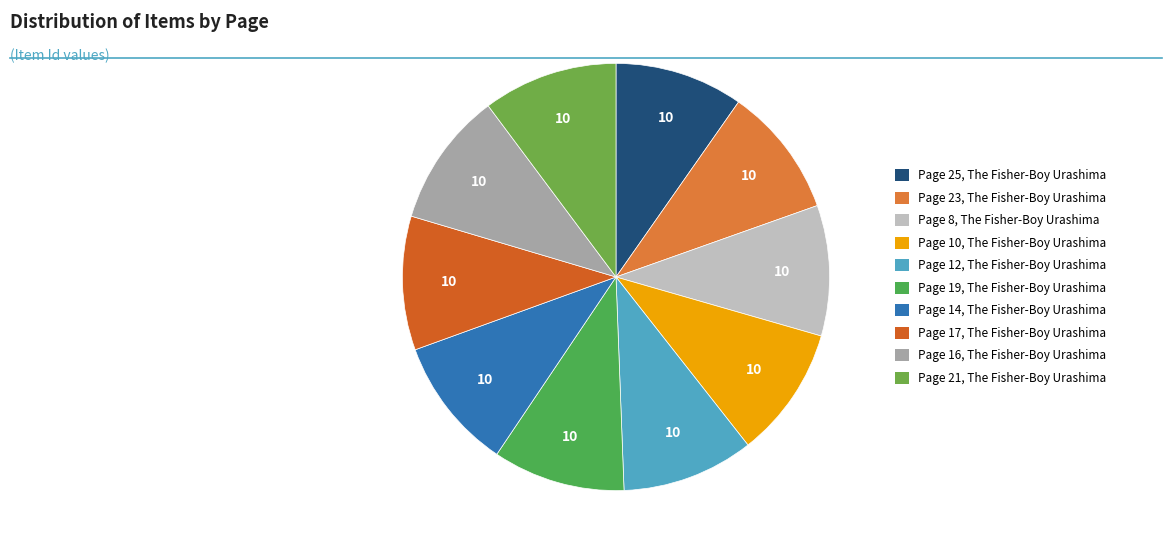

How many segments does this pie chart have?

10